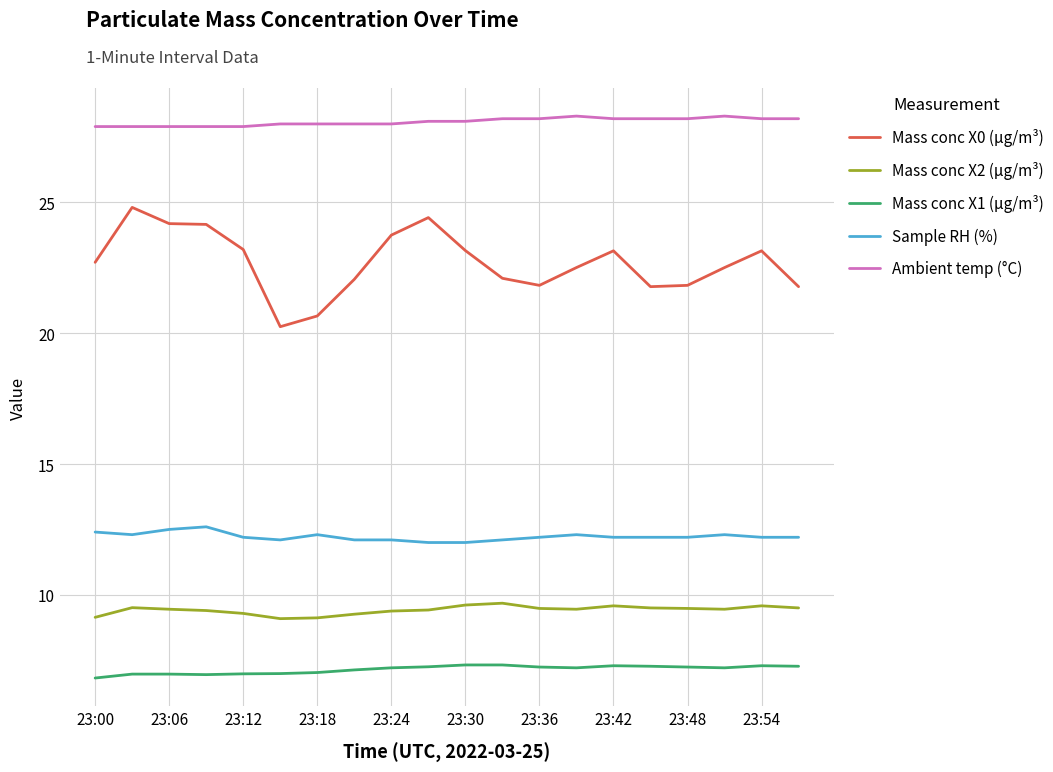

What is the maximum value shown in the chart?

28.3